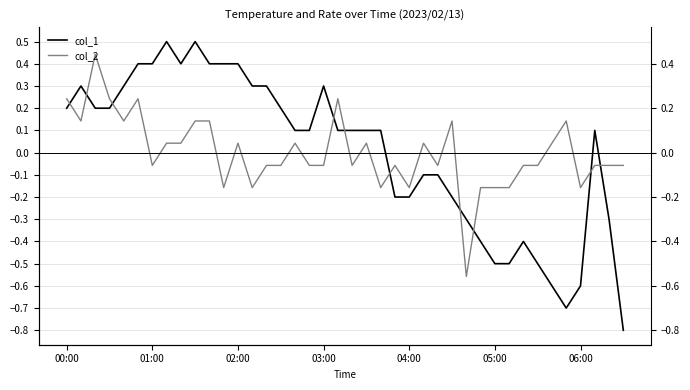

True or false: col_1 has more than 2 points higher than both neighbors.

True